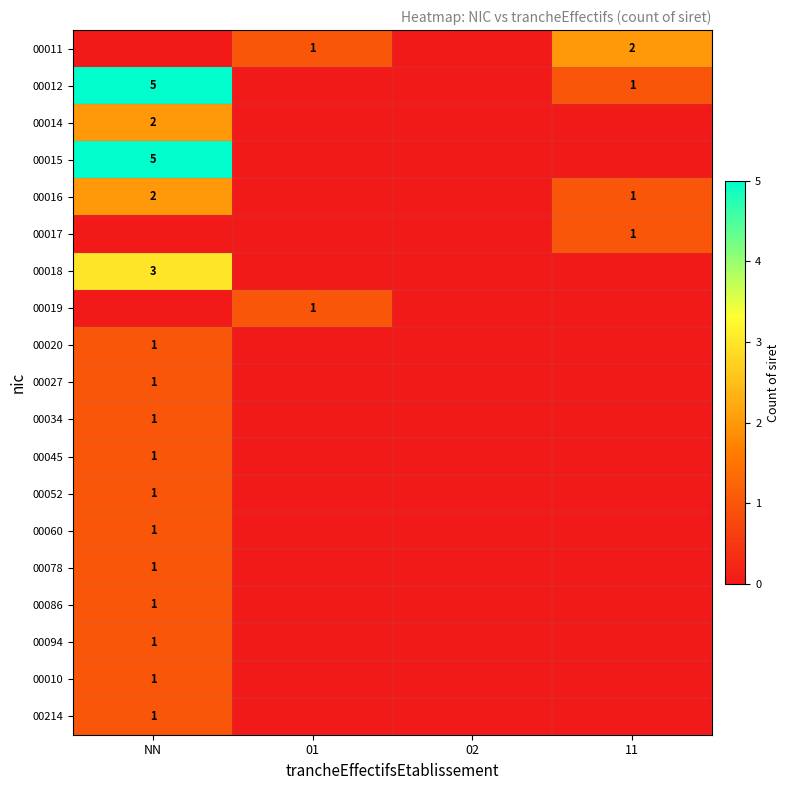

True or false: 00012 has a value of 1 at 11.

True